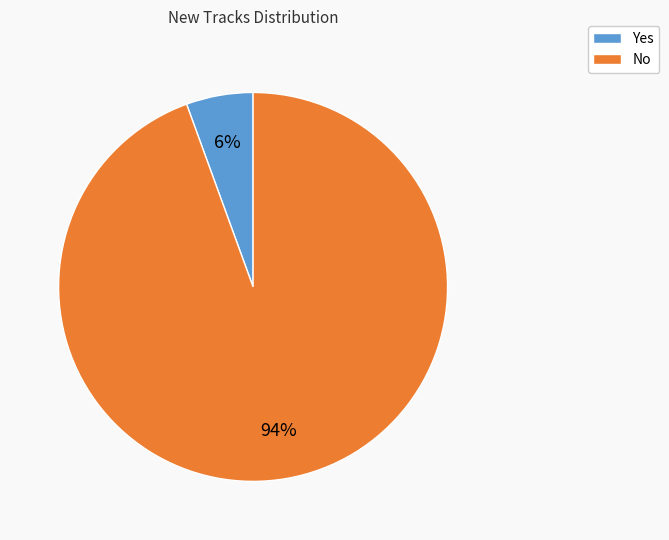

Which category accounts for the majority?

No